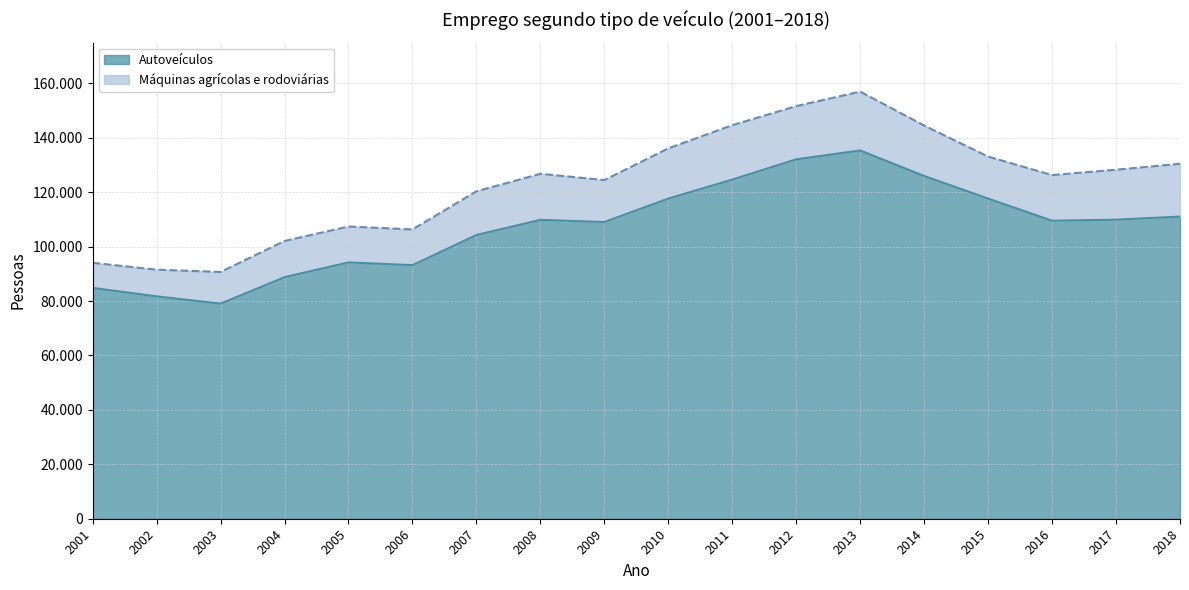

Approximately how many times larger is the value at 2006 compared to 2003?

1.2